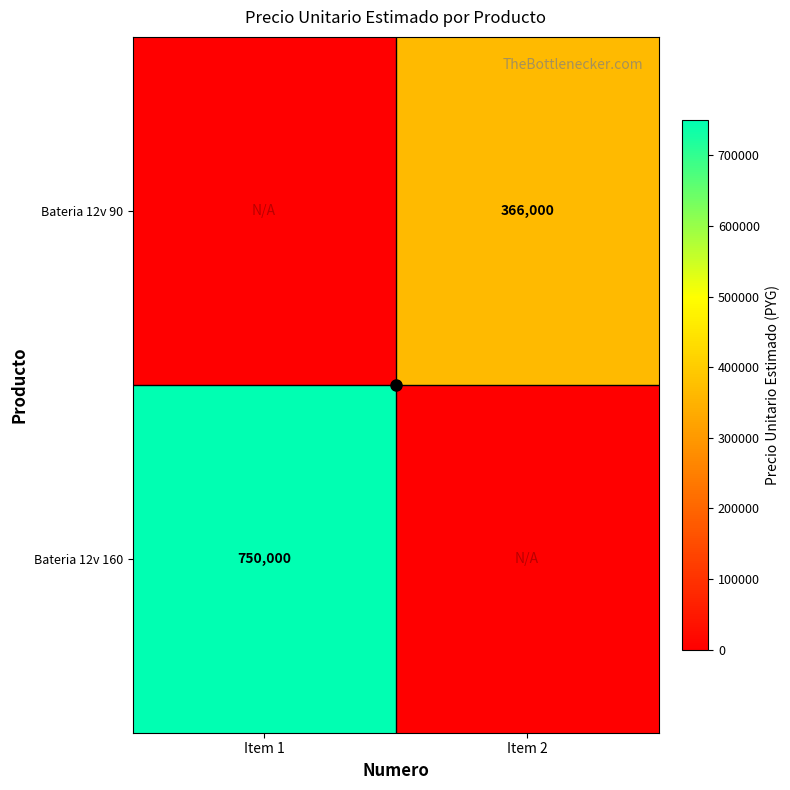

What is the maximum value shown in the chart?

750000